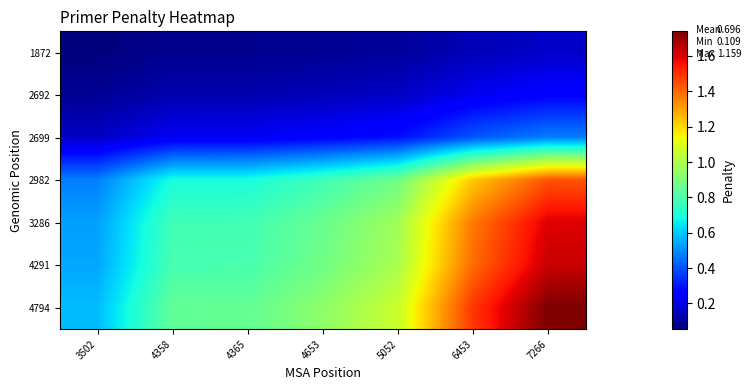

Which category has the highest value across all series?

7266